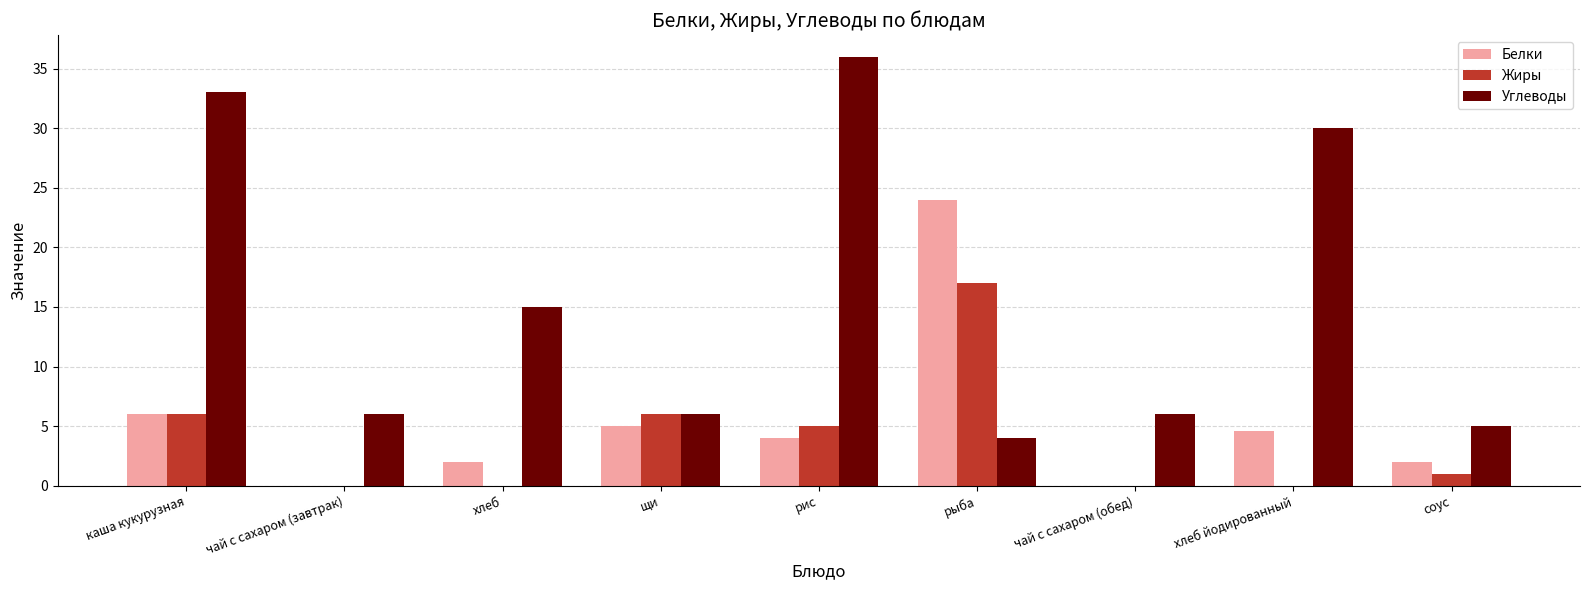

The Жиры series shows 17.0 at рыба. True or false?

True